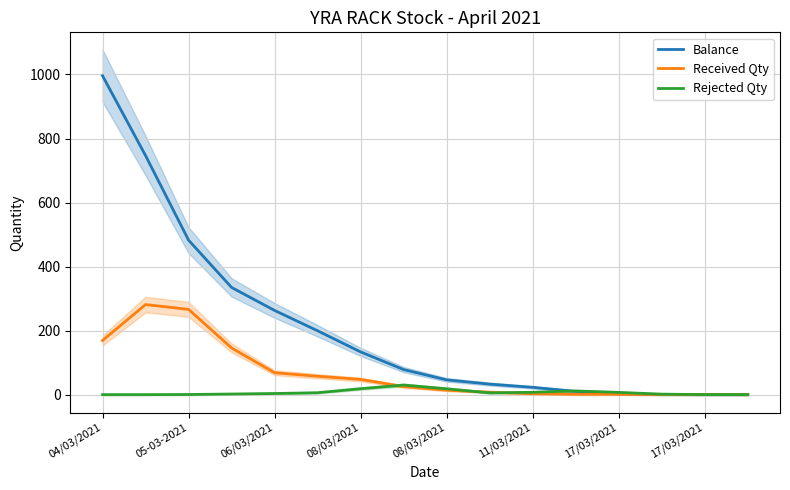

What is the average value of the Rejected Qty series?

7.0